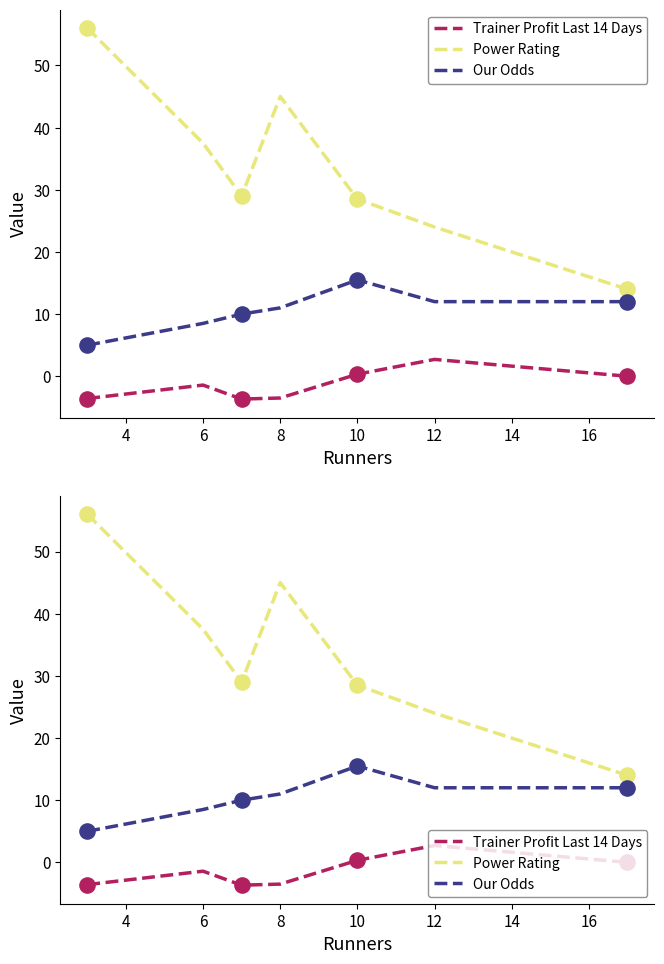

Which series reaches the minimum Y coordinate?

Trainer Profit Last 14 Days